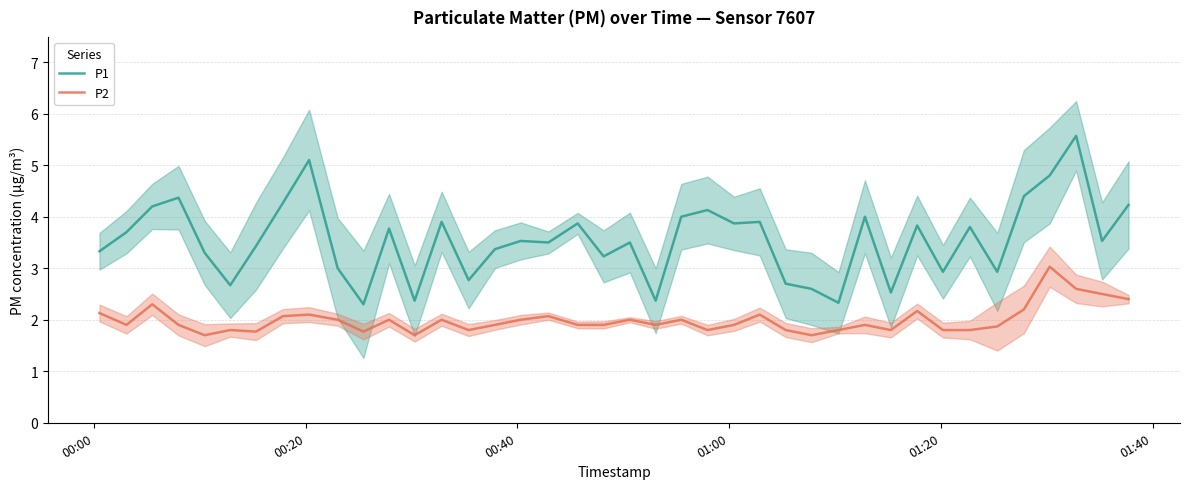

What is the highest value of the P2 series?

3.0